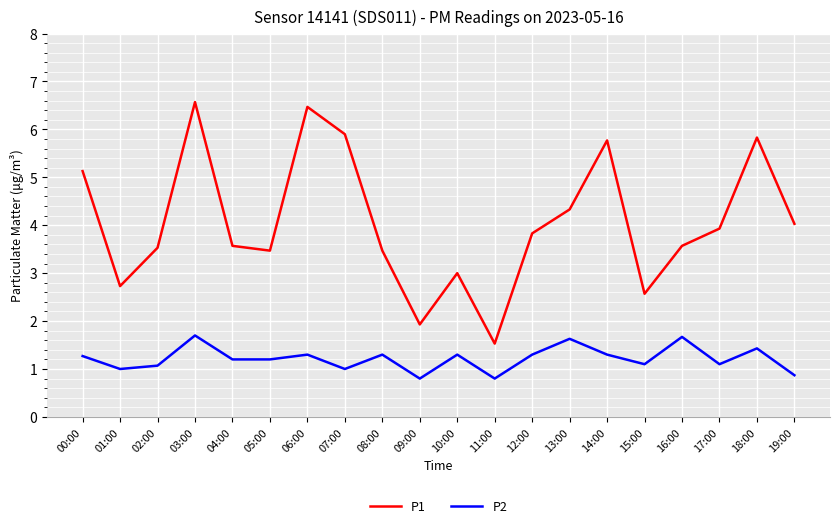

Which series changed the most between 00:00 and 15:00?

P1